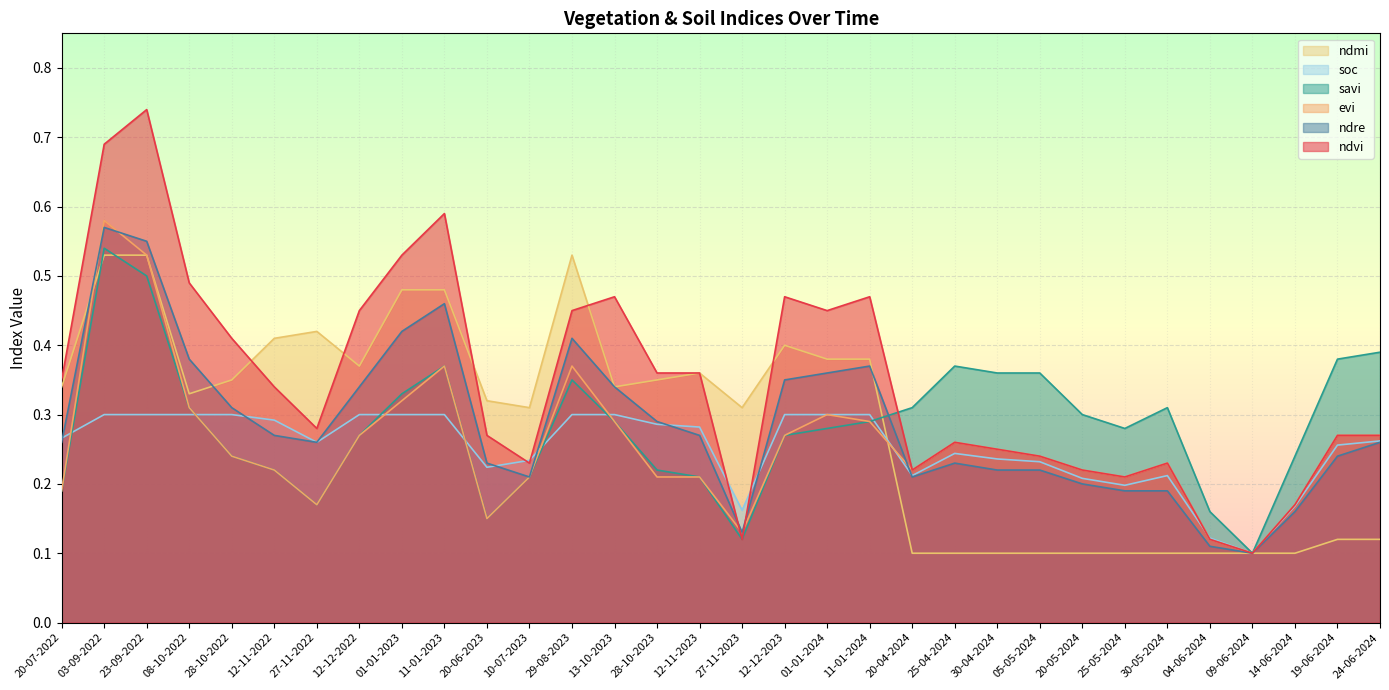

How many ndvi values are between 0 and 1?

32